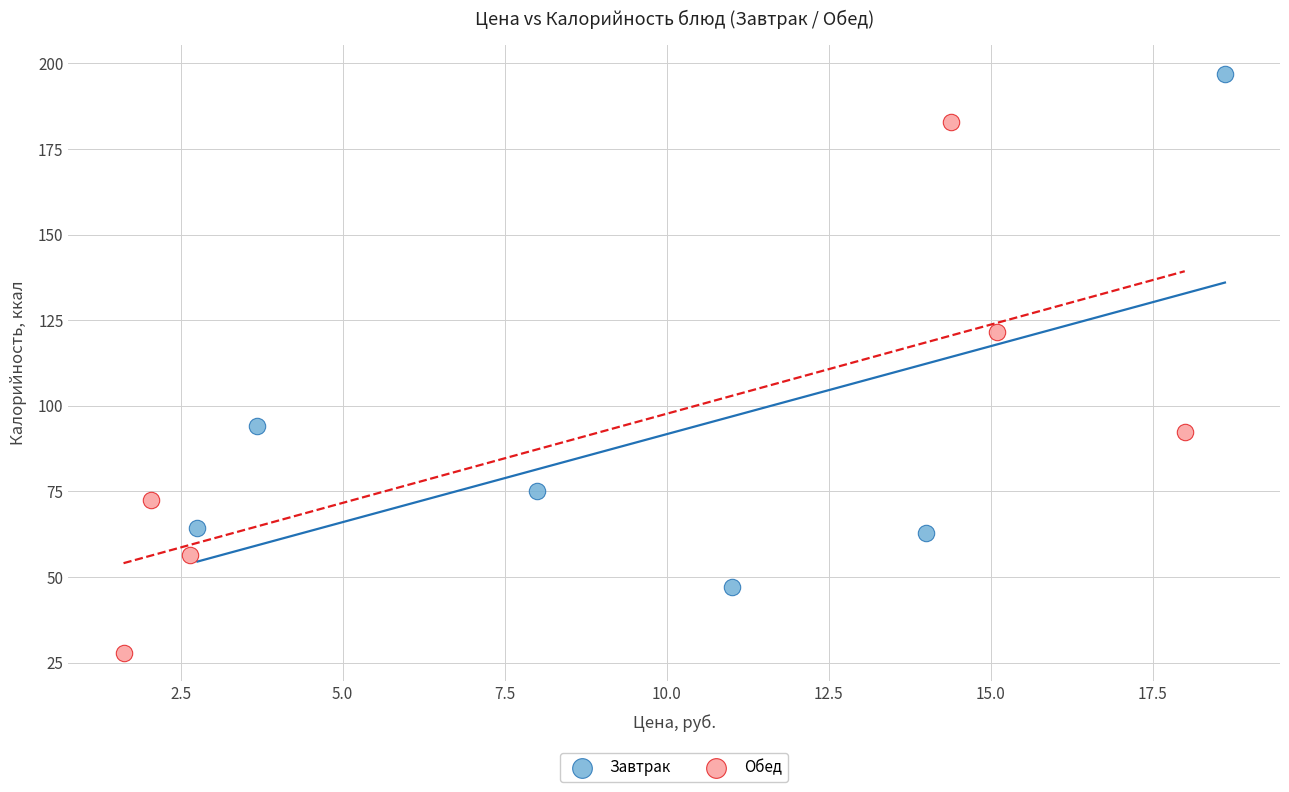

Which series reaches the maximum Y coordinate?

Завтрак